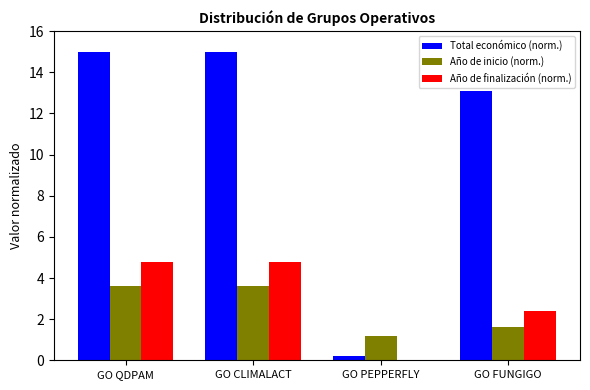

What is the difference between the Año de finalización (norm.) values at GO CLIMALACT and GO PEPPERFLY?

4.8